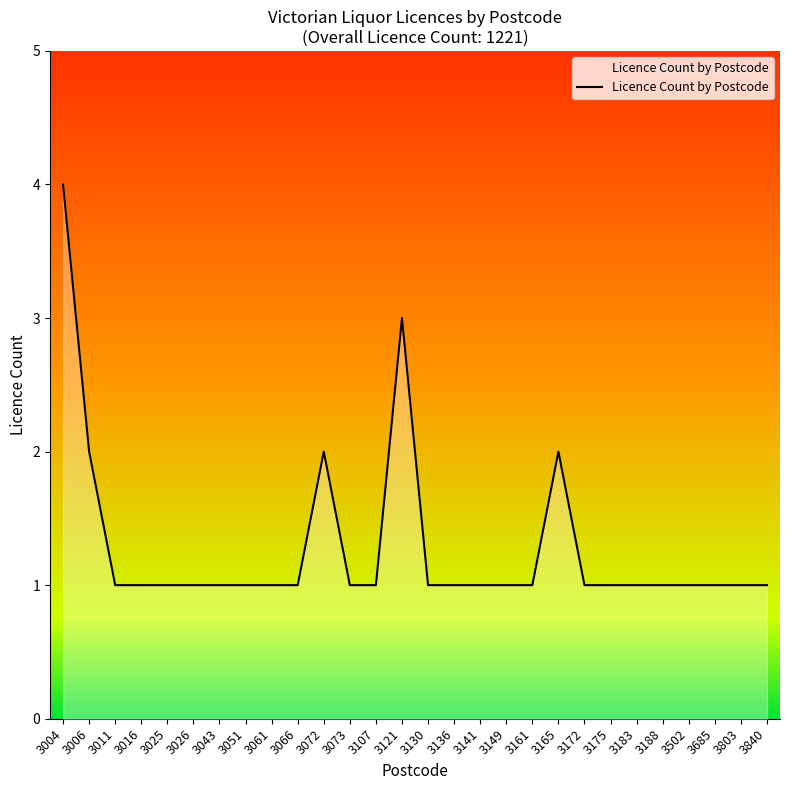

True or false: the data has more than 2 interior local peaks.

True